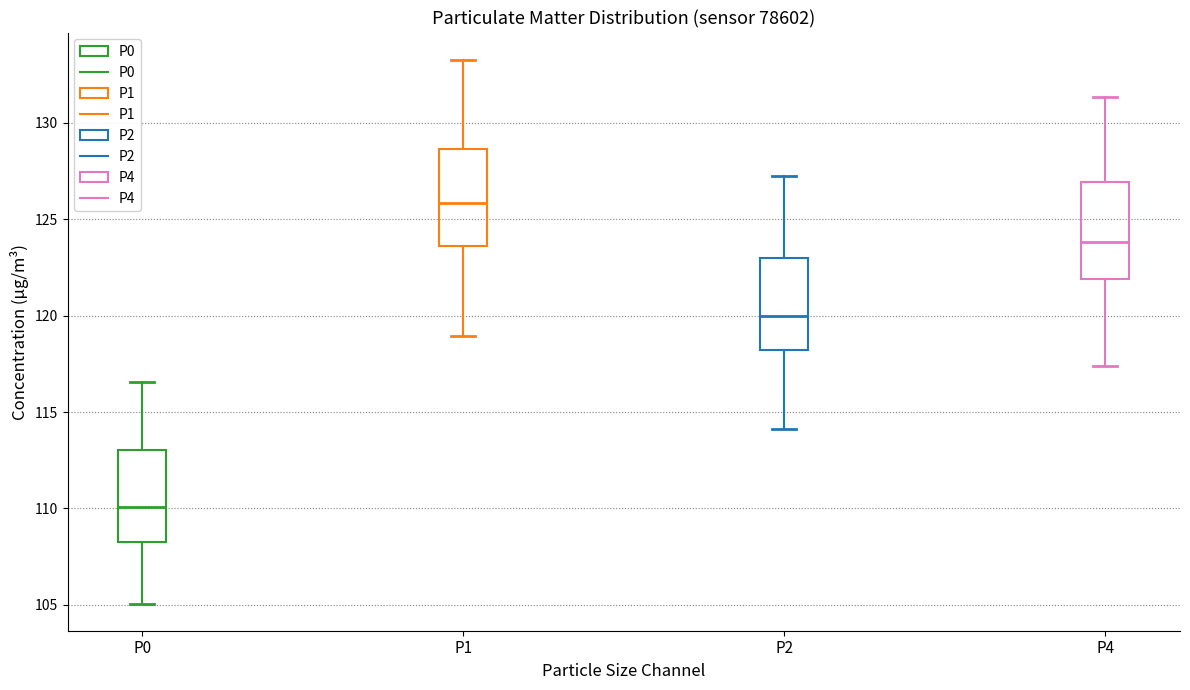

Where does the upper whisker of the box for P1 end on the y-axis? The values are not printed on the chart, so give them approximately, as read against the axis.

133.5